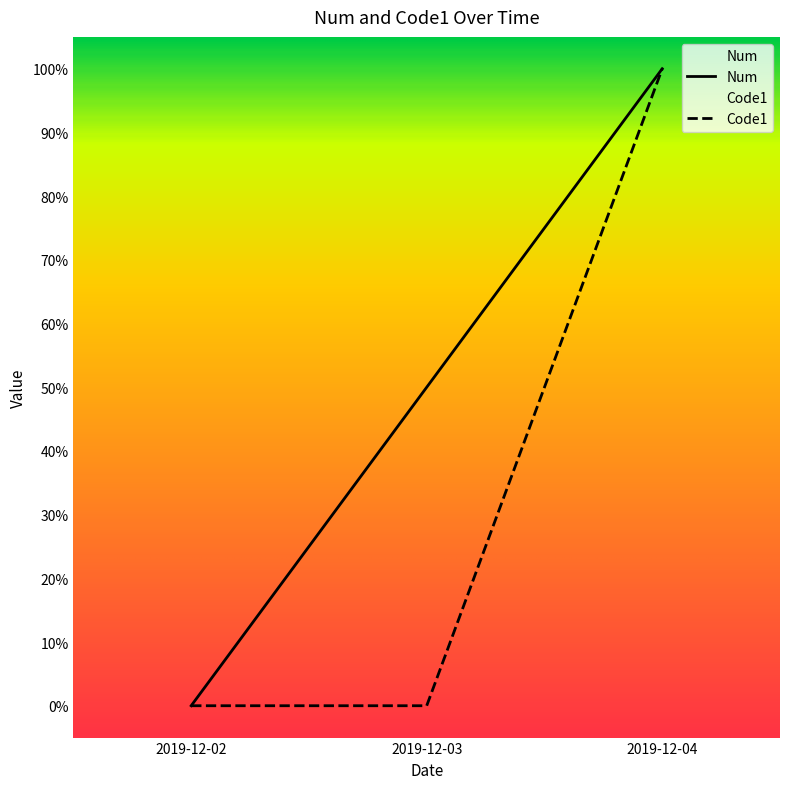

Count the number of data series in this chart.

2